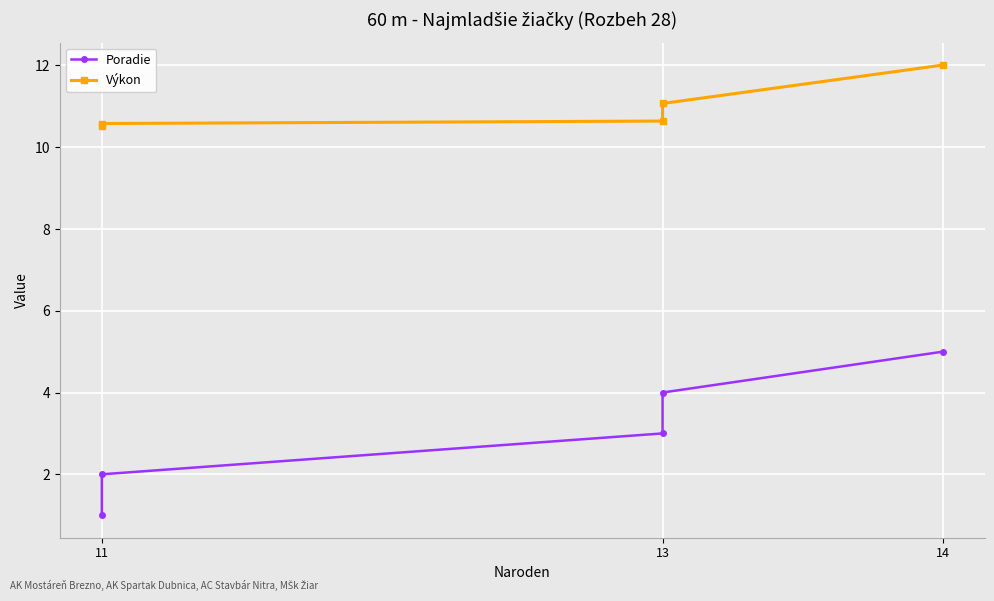

True or false: Poradie and Výkon intersect in this chart.

False